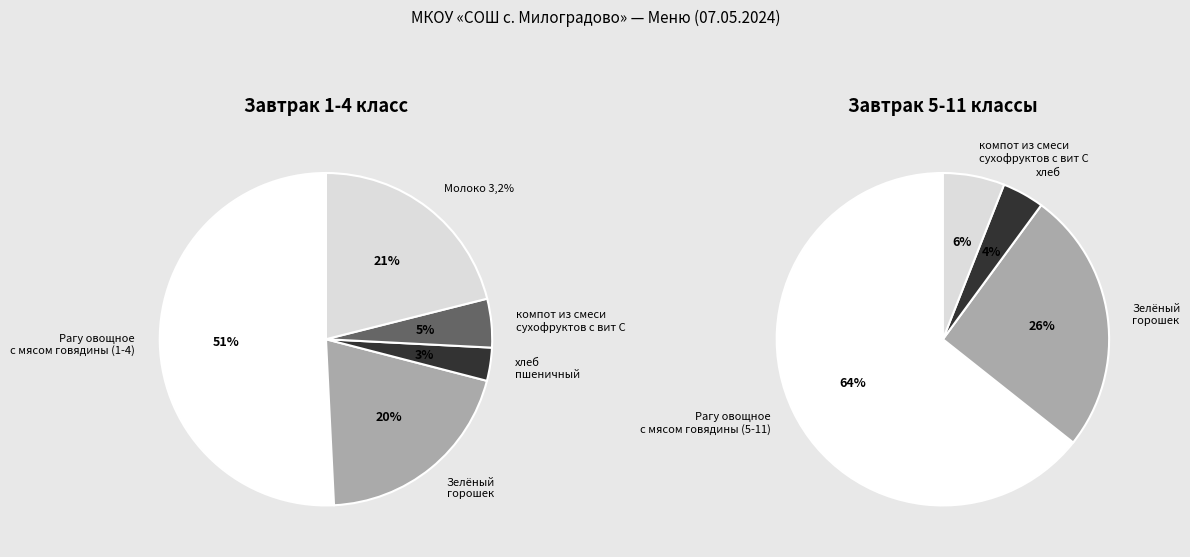

Is it true that компот из смеси сухофруктов с вит С is 19% of the pie?

False